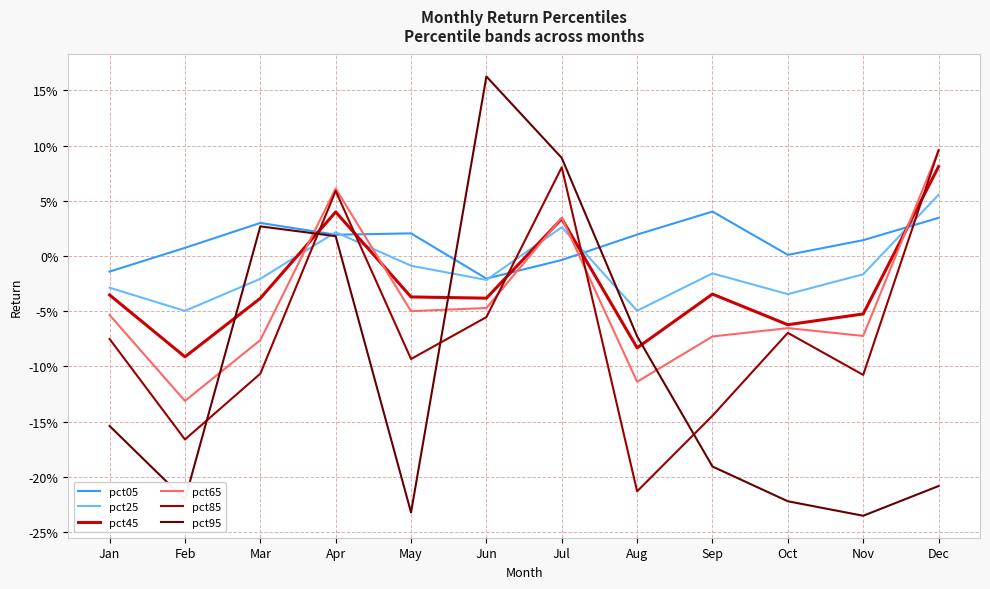

Which series has the widest spread of values?

pct95